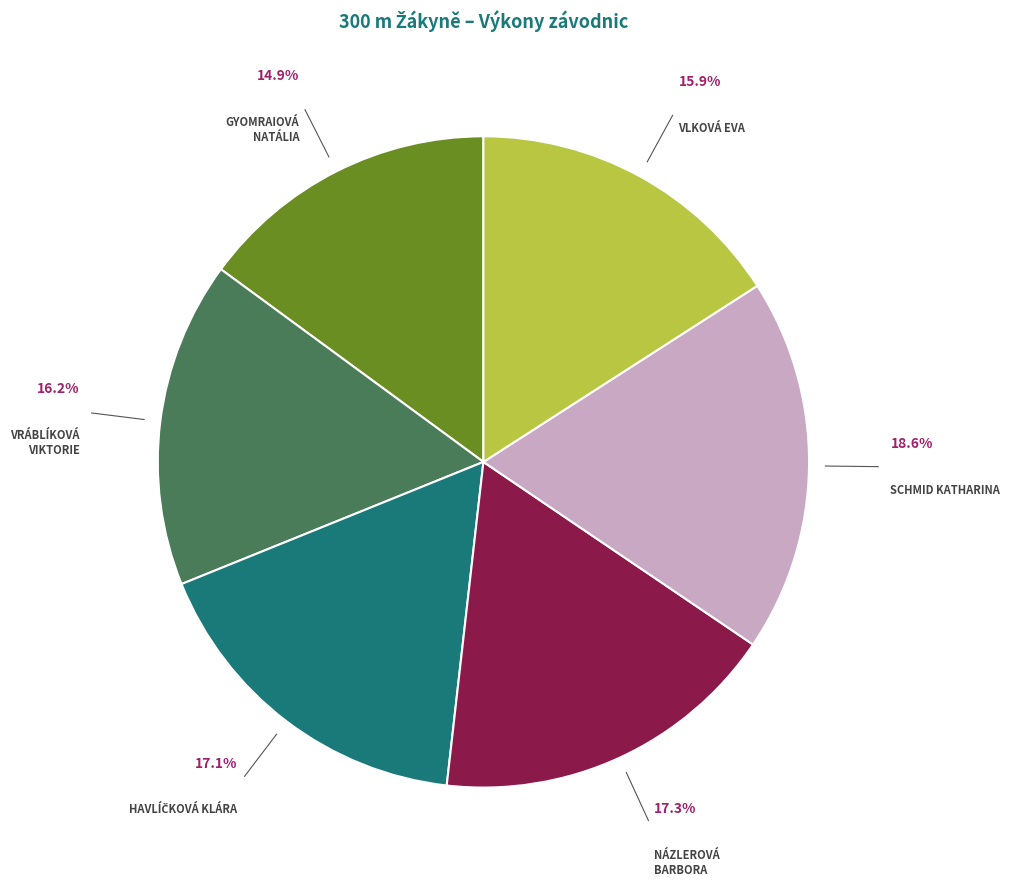

Is there any slice that represents more than half of the pie?

No